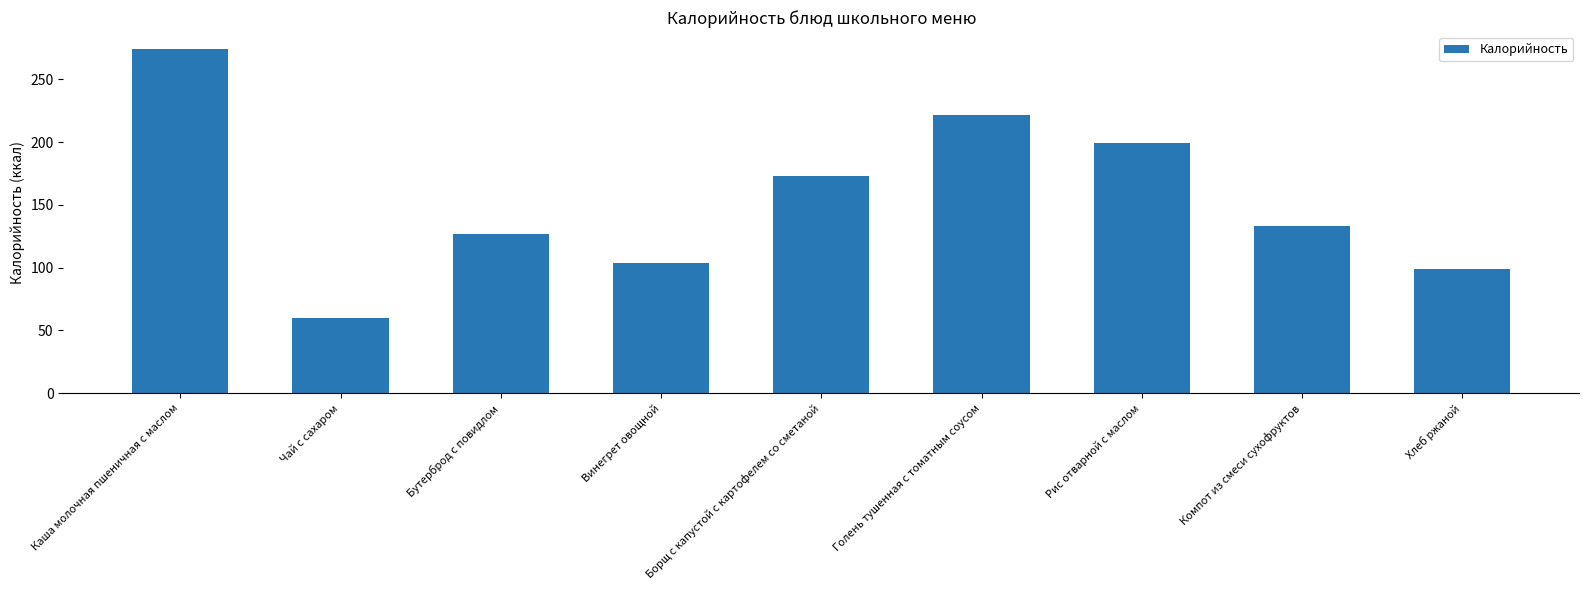

Reading left to right, list all the values displayed in this chart.

274	60	127	104	173	222	199	133	99